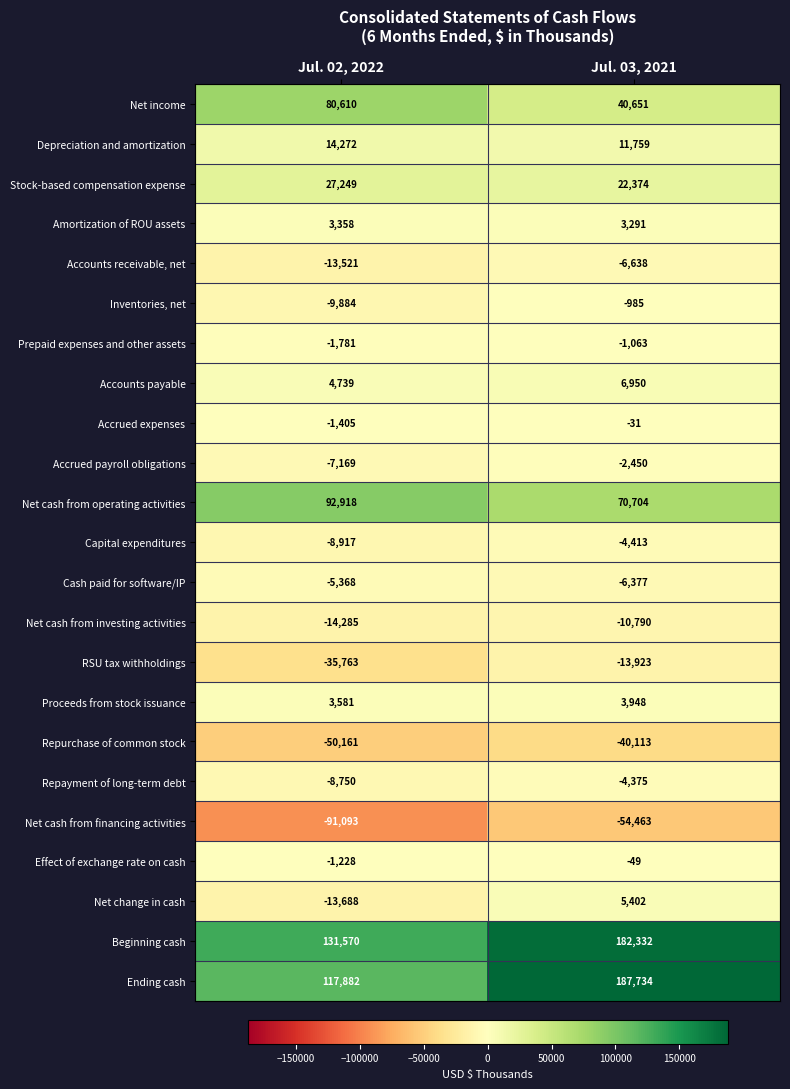

Is it true that Ending cash equals 91327 at Jul. 03, 2021?

False